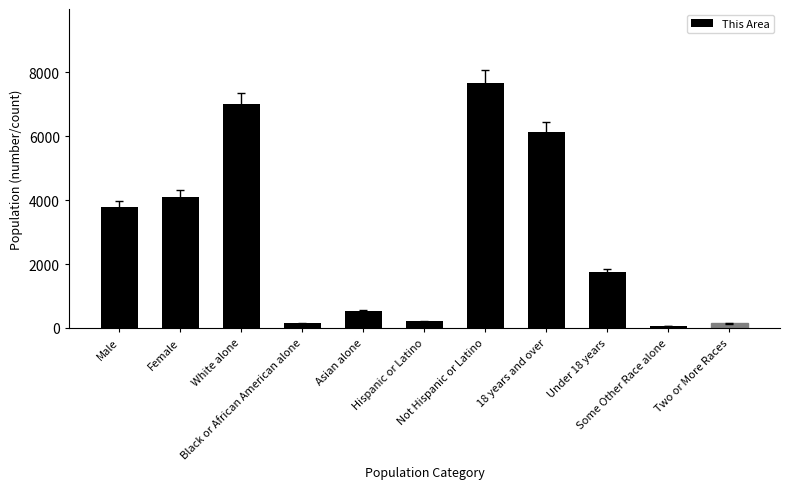

Which label corresponds to the largest value in the chart?

Not Hispanic or Latino